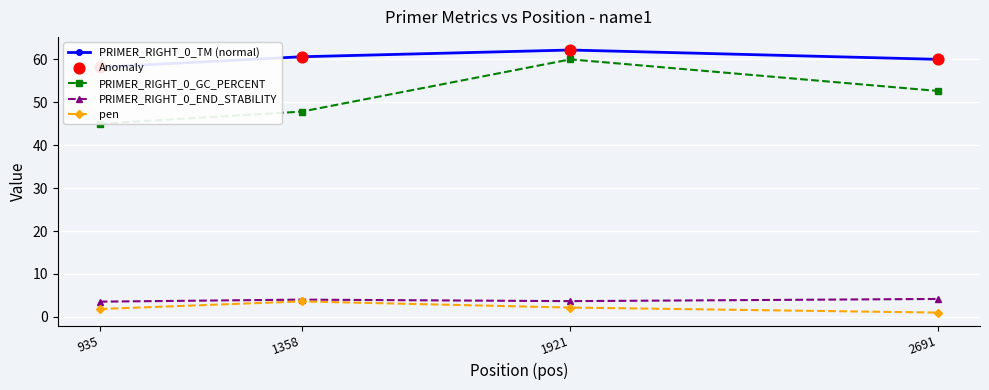

What are all the series names shown in the legend?

PRIMER_RIGHT_0_TM (normal), PRIMER_RIGHT_0_GC_PERCENT, PRIMER_RIGHT_0_END_STABILITY, pen, Anomaly